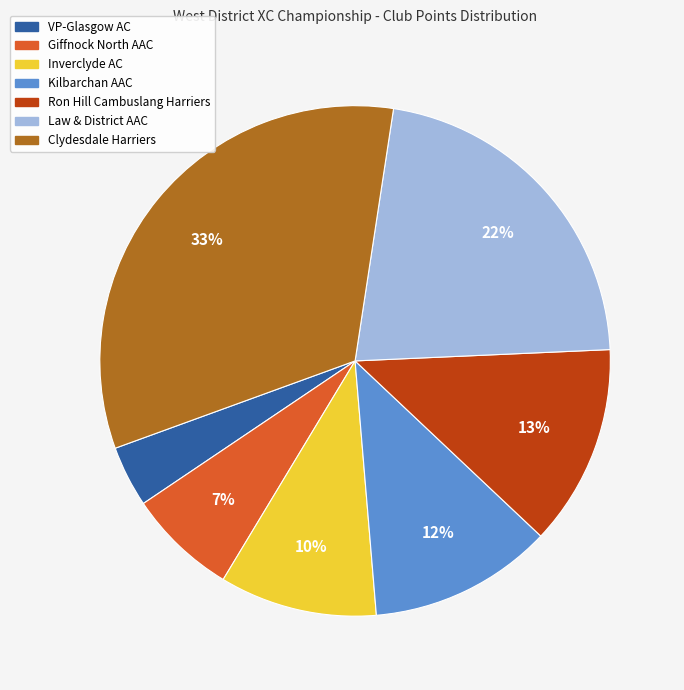

True or false: Law & District AAC accounts for 14% of the total.

False